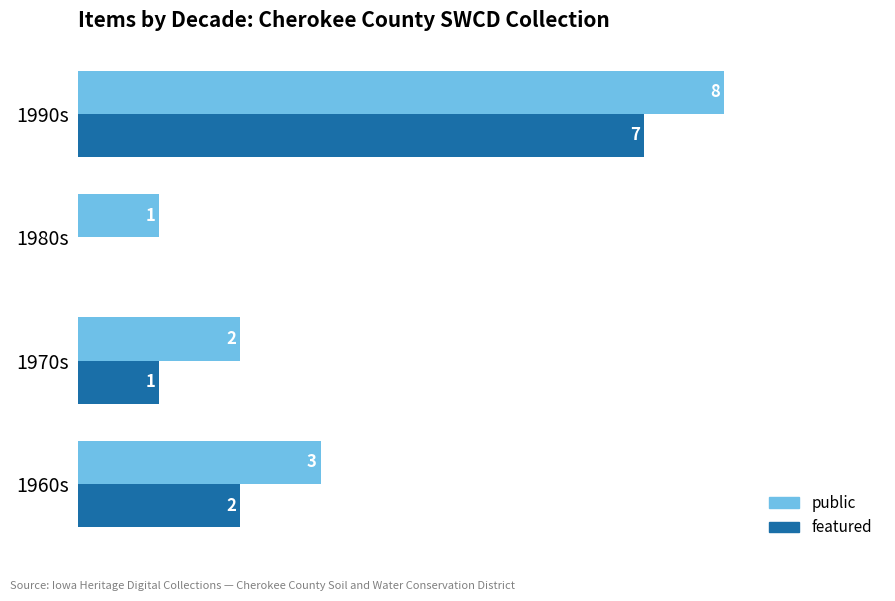

Where is featured nearest to the value 3?

1960s